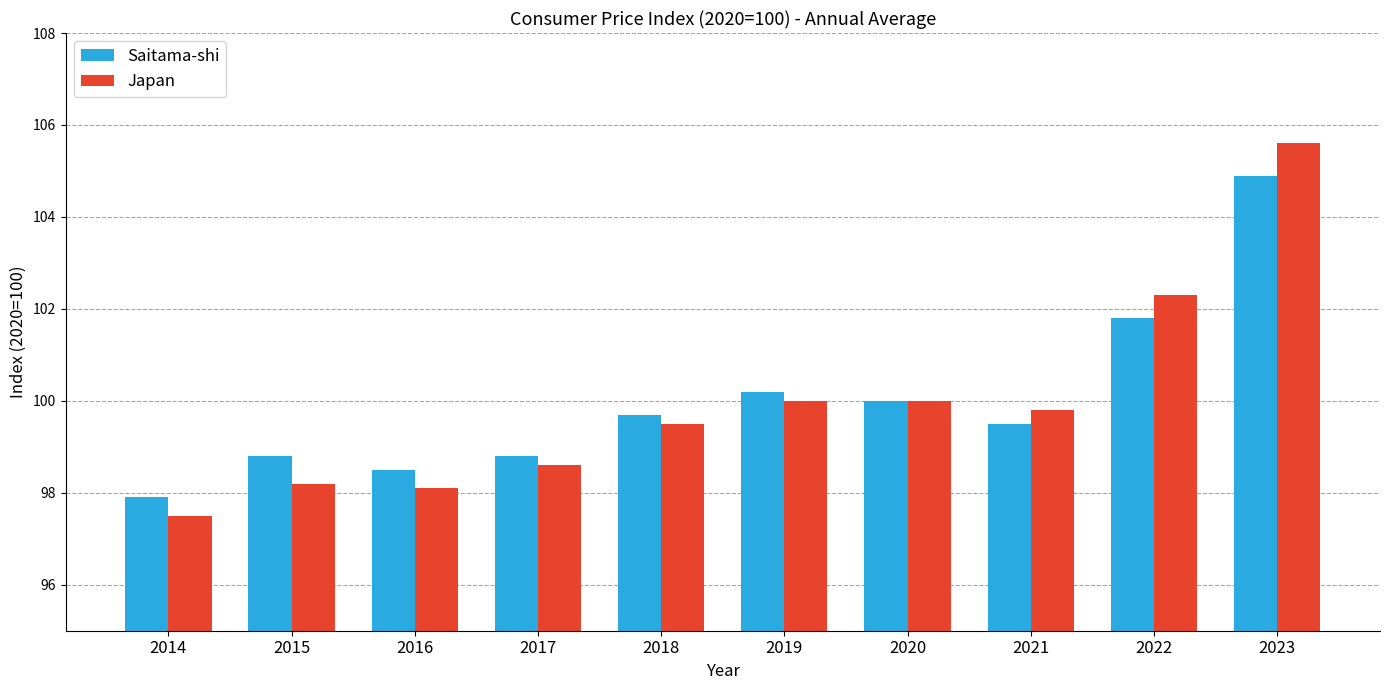

List the series in order of their peak value, highest first.

Japan, Saitama-shi